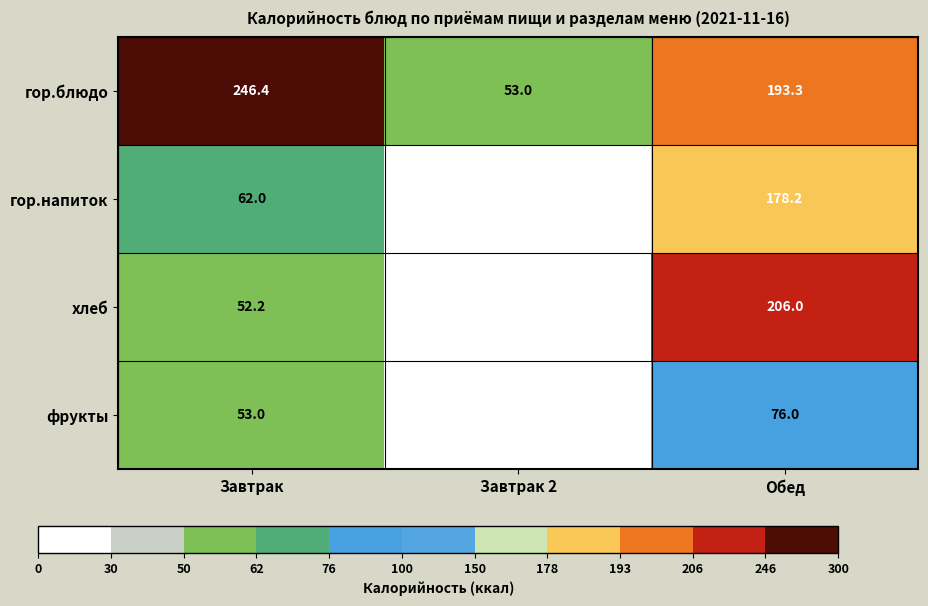

What is the total value across all series at Завтрак?

413.6